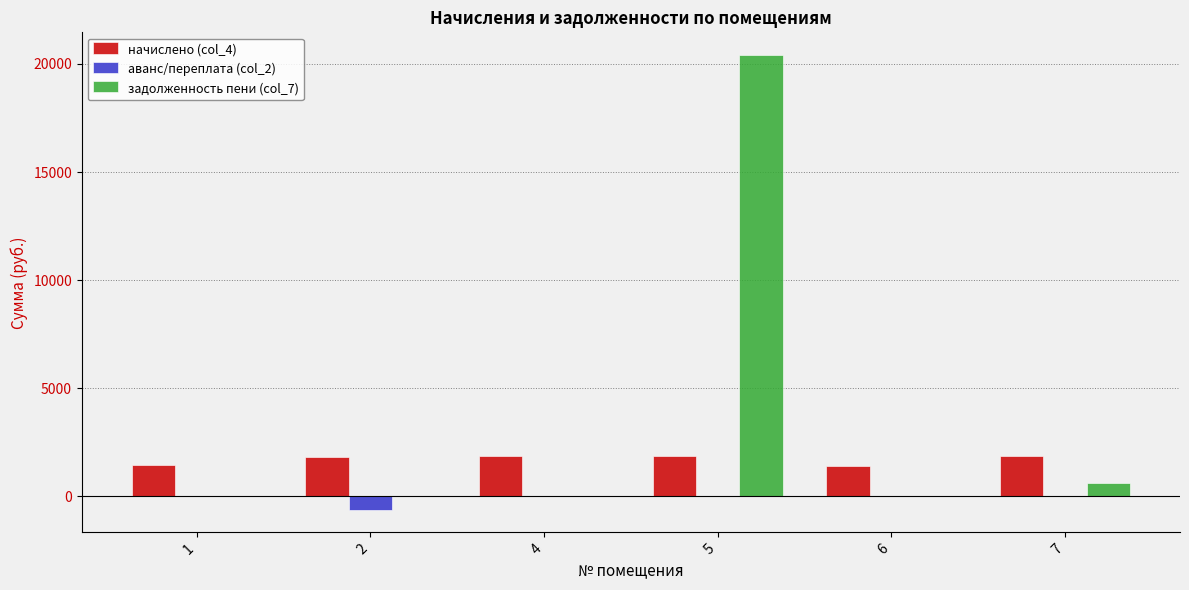

The value of аванс/переплата (col_2) at 7 is 0.0. True or false?

True